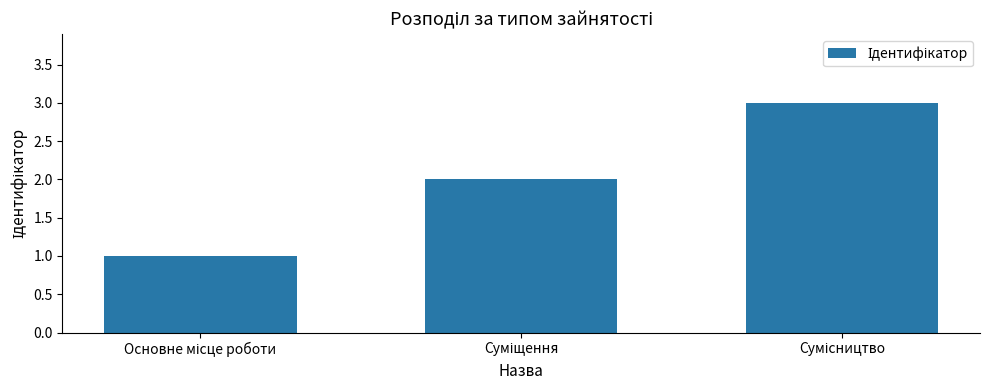

What is the maximum value shown in the chart?

3